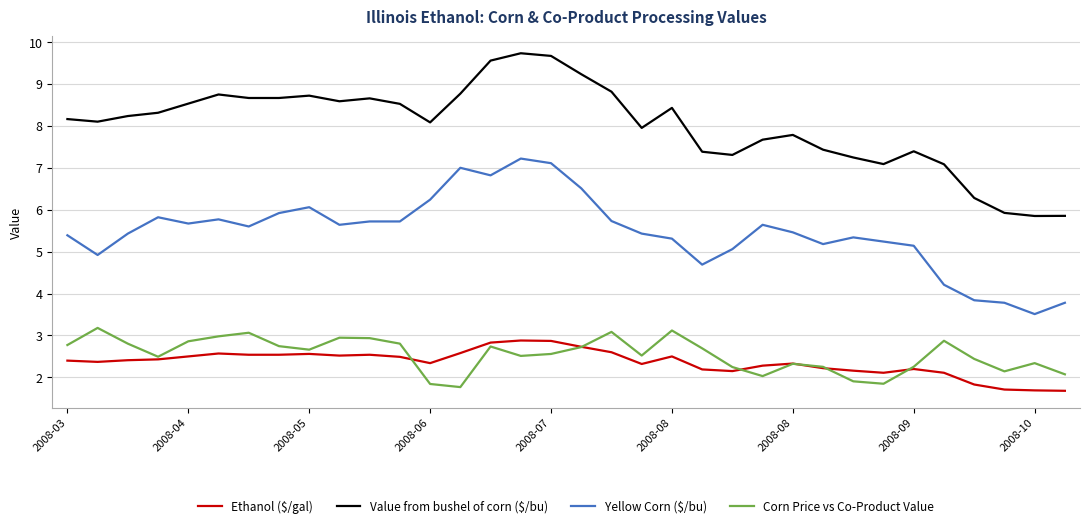

True or false: Value from bushel of corn ($/bu) and Corn Price vs Co-Product Value cross at least once.

False